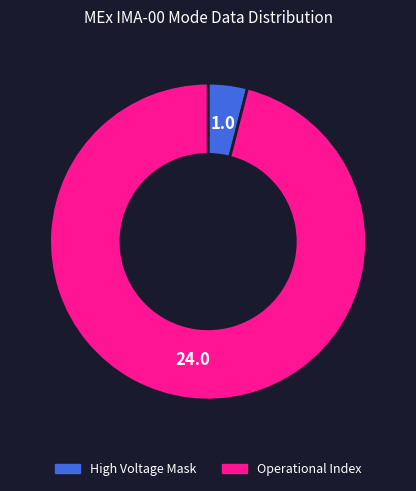

Combined, do Operational Index and High Voltage Mask account for over 50%?

Yes